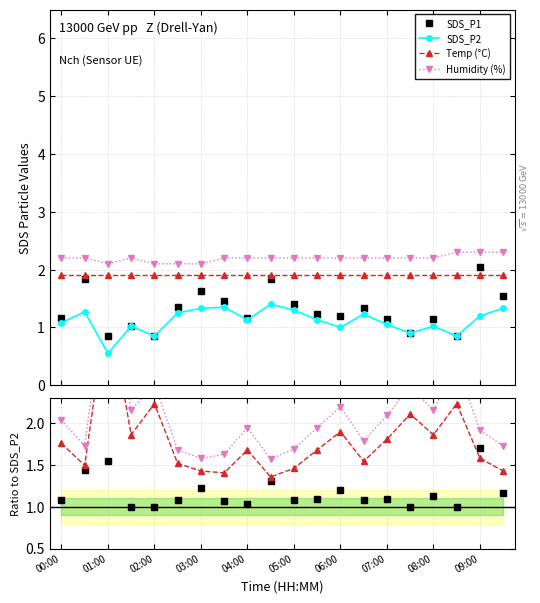

Where is the first local maximum for Temp?

01:00